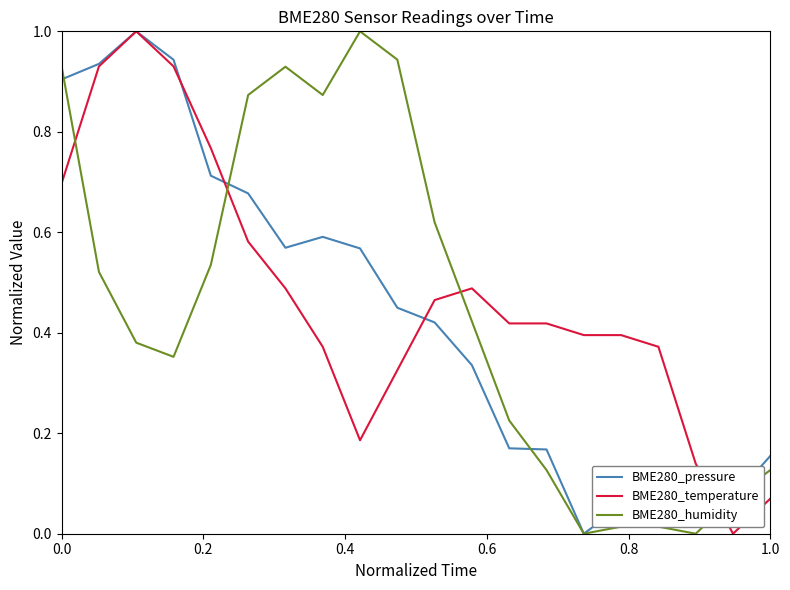

How many intersections are there between BME280_humidity and BME280_temperature?

4